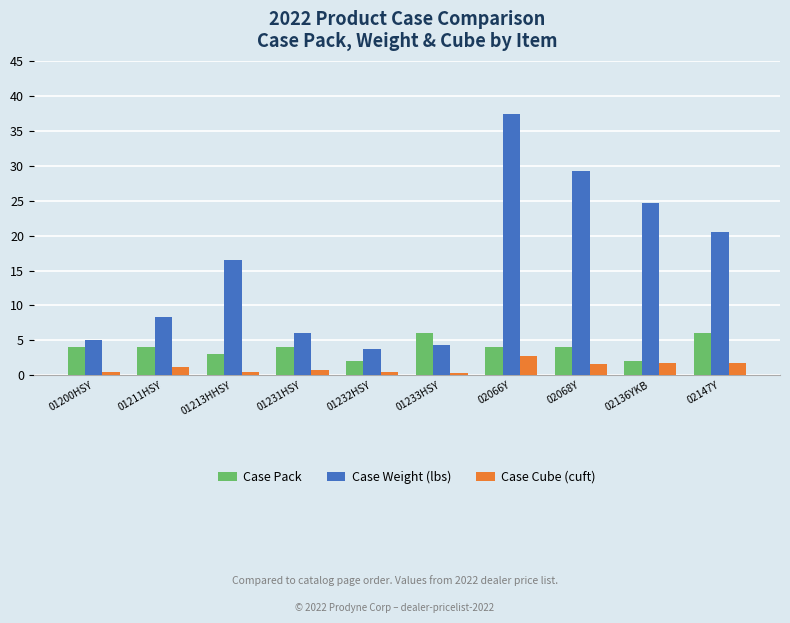

The value of Case Weight (lbs) at 01211HSY is 8.3. True or false?

True